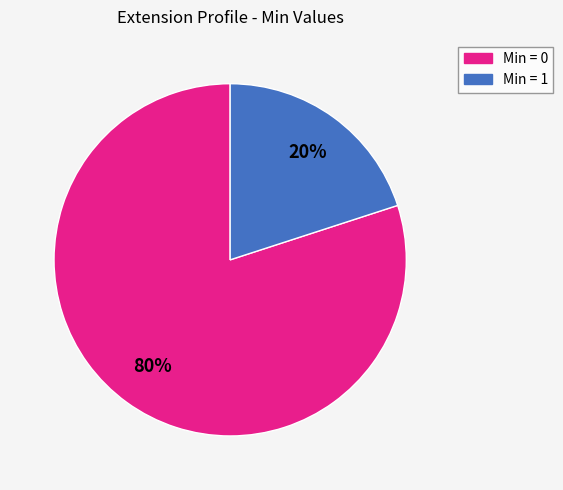

Is there a majority slice in this chart?

Yes